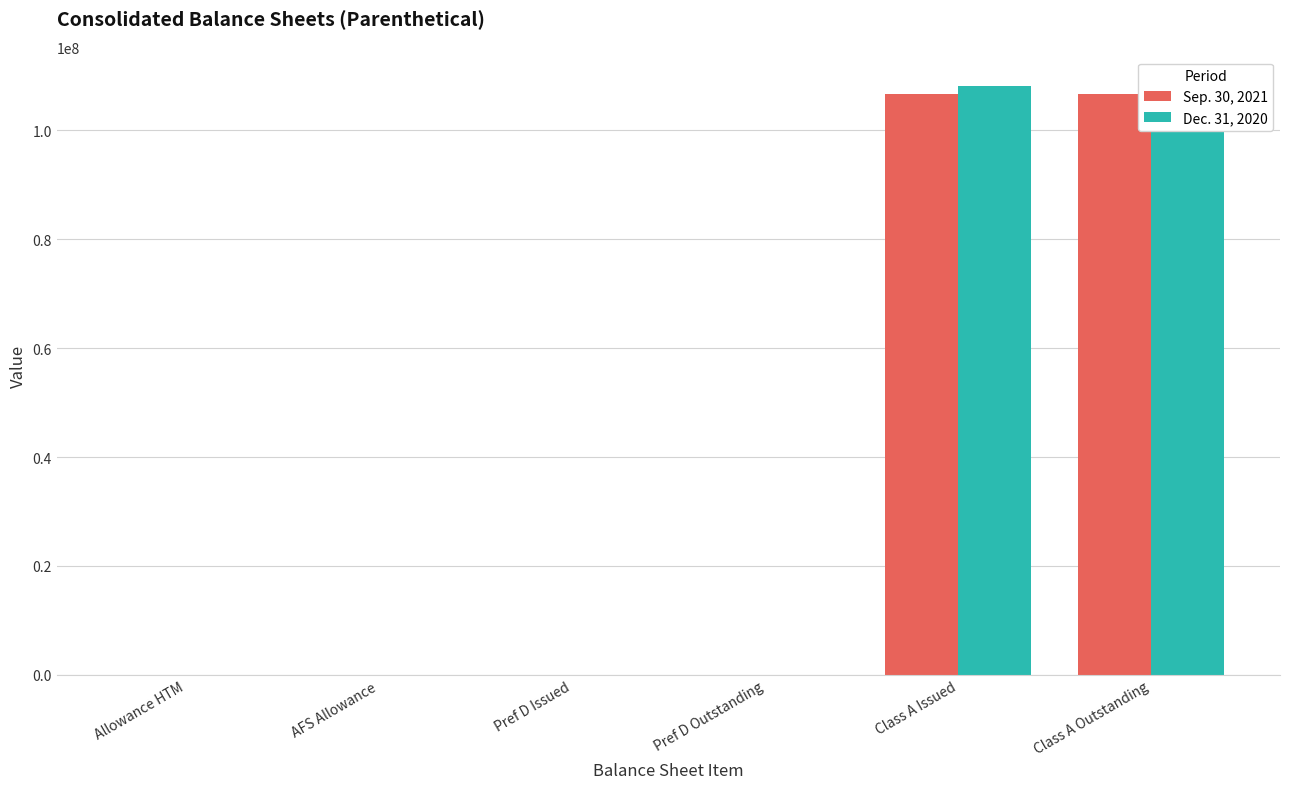

Reading right to left, what are all the values shown in this chart?

Sep. 30, 2021: Class A Outstanding=106603231	Class A Issued=106603231	Pref D Outstanding=767	Pref D Issued=767	AFS Allowance=0	Allowance HTM=1279
Dec. 31, 2020: Class A Outstanding=108077662	Class A Issued=108077662	Pref D Outstanding=767	Pref D Issued=767	AFS Allowance=312	Allowance HTM=2915